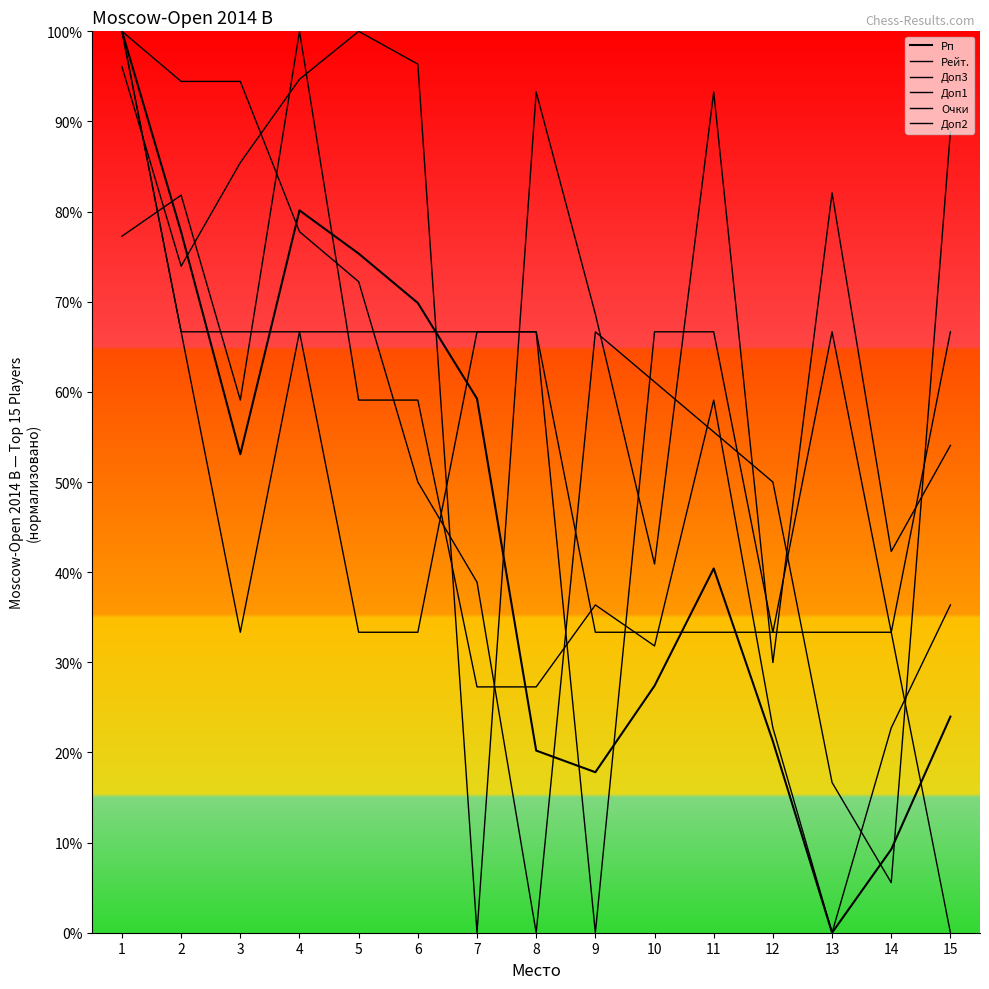

Rank the series at 12 from highest to lowest value.

Доп1, Очки, Доп2, Рейт., Доп3, Рп